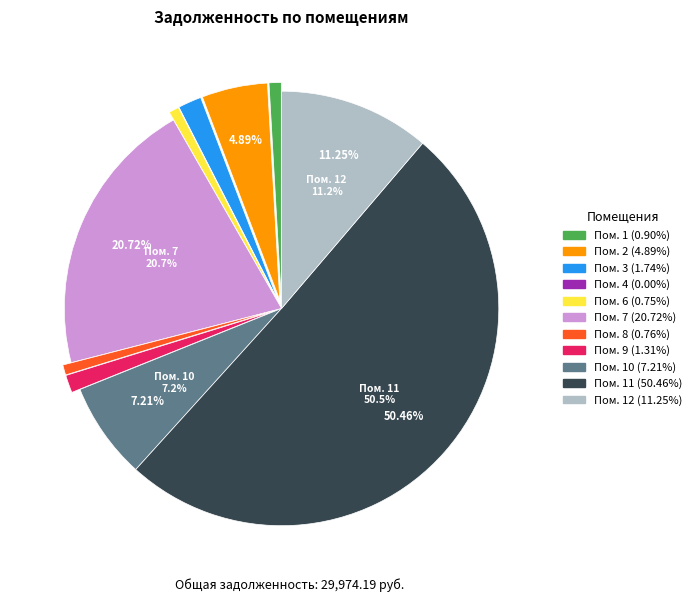

What is the smallest slice in the pie chart?

4